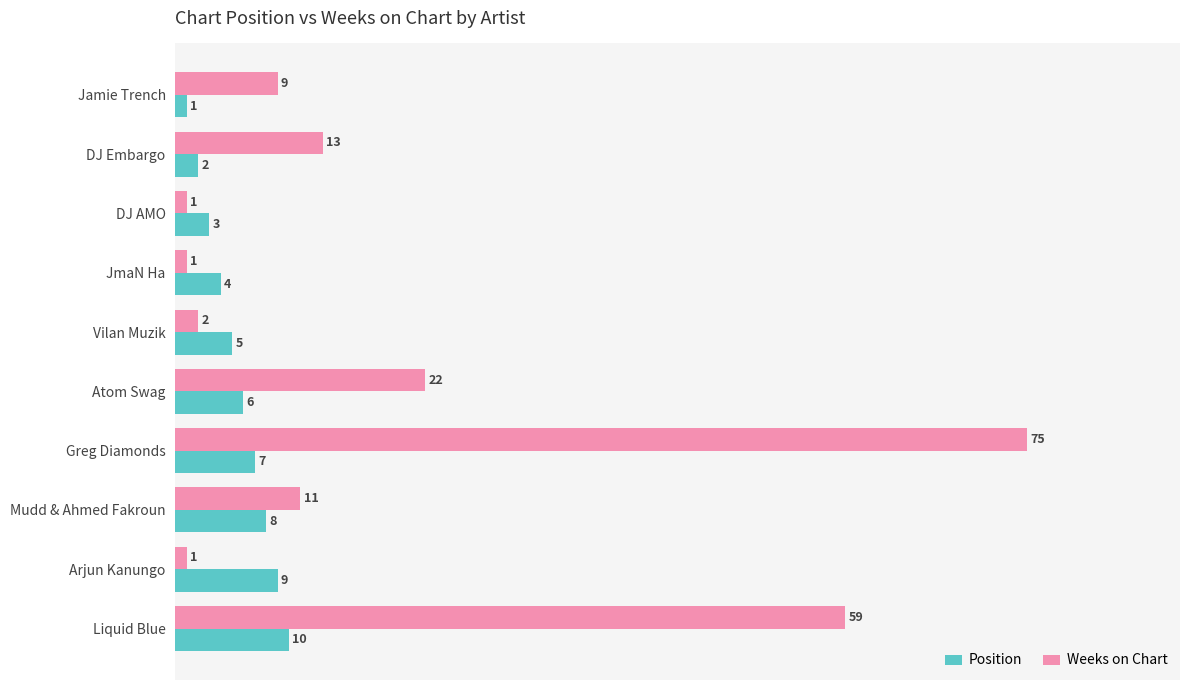

What is the maximum value shown in the chart?

75